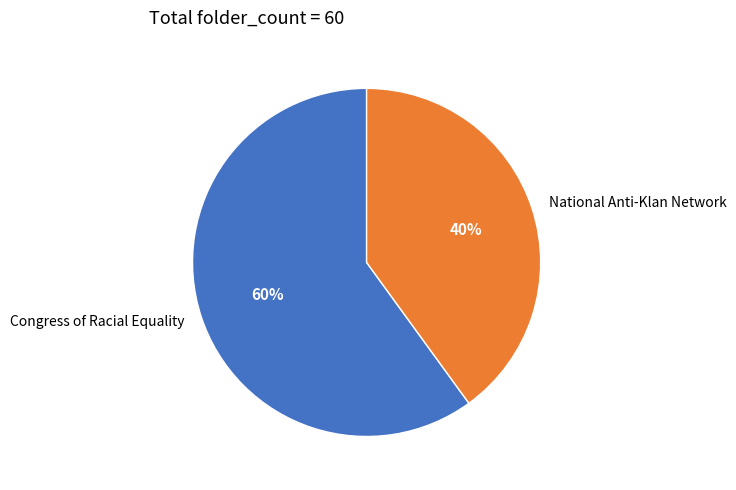

Rank the categories by value from highest to lowest.

Congress of Racial Equality, National Anti-Klan Network